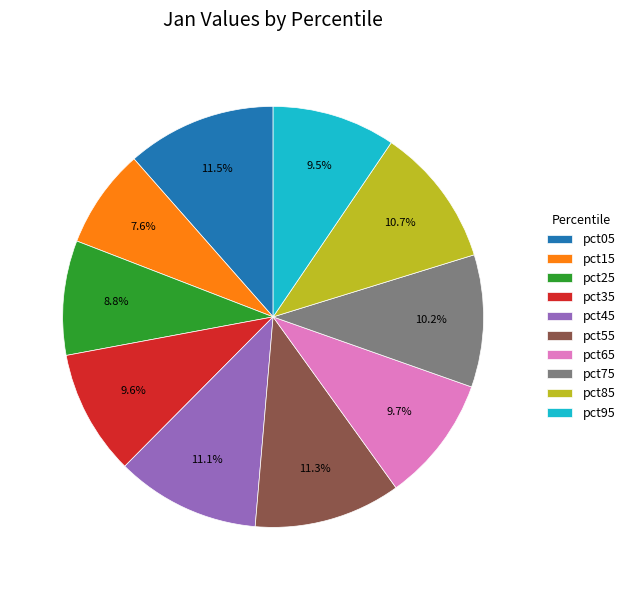

How many segments does this pie chart have?

10